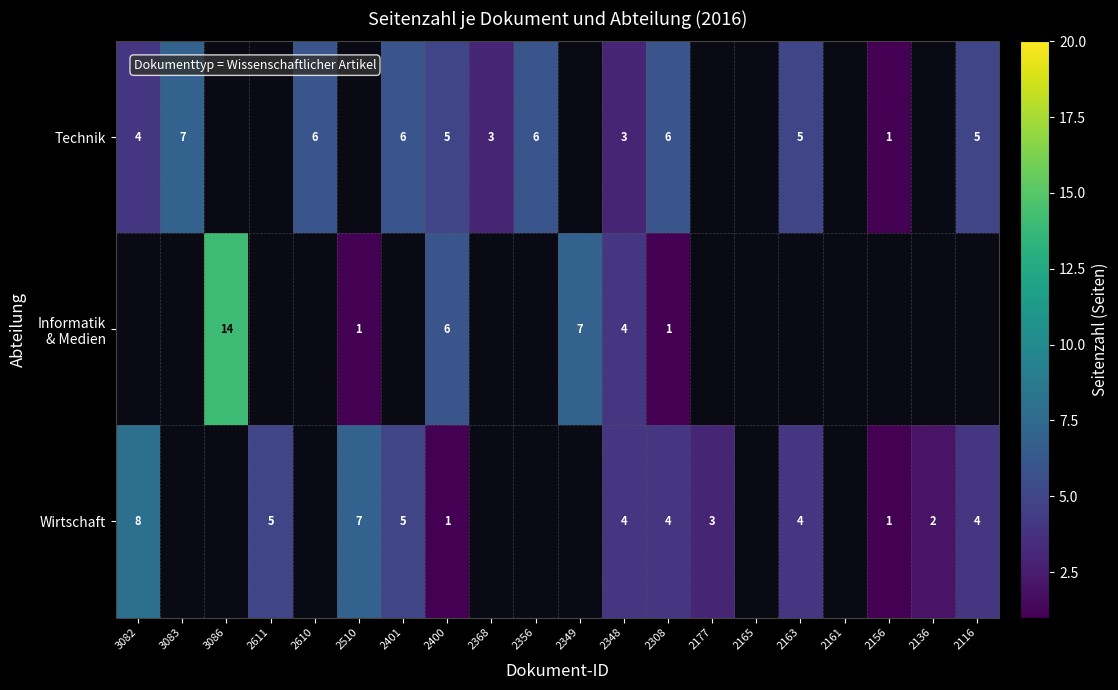

The Wirtschaft series shows 1 at 2163. True or false?

False